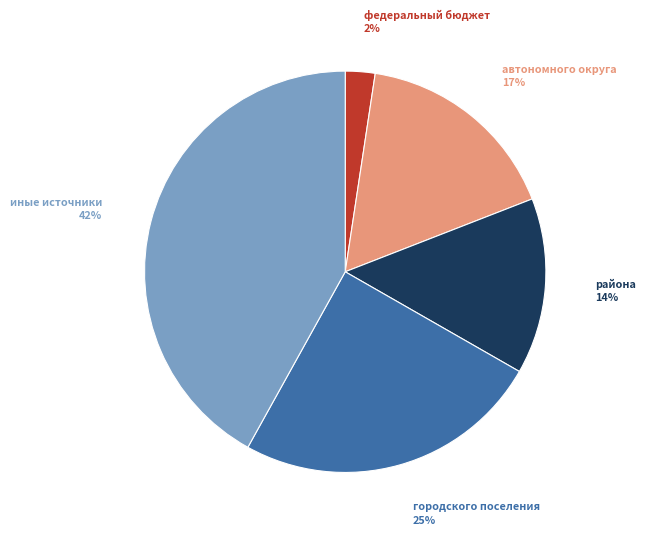

To the nearest percent, what is the average slice percentage?

20%